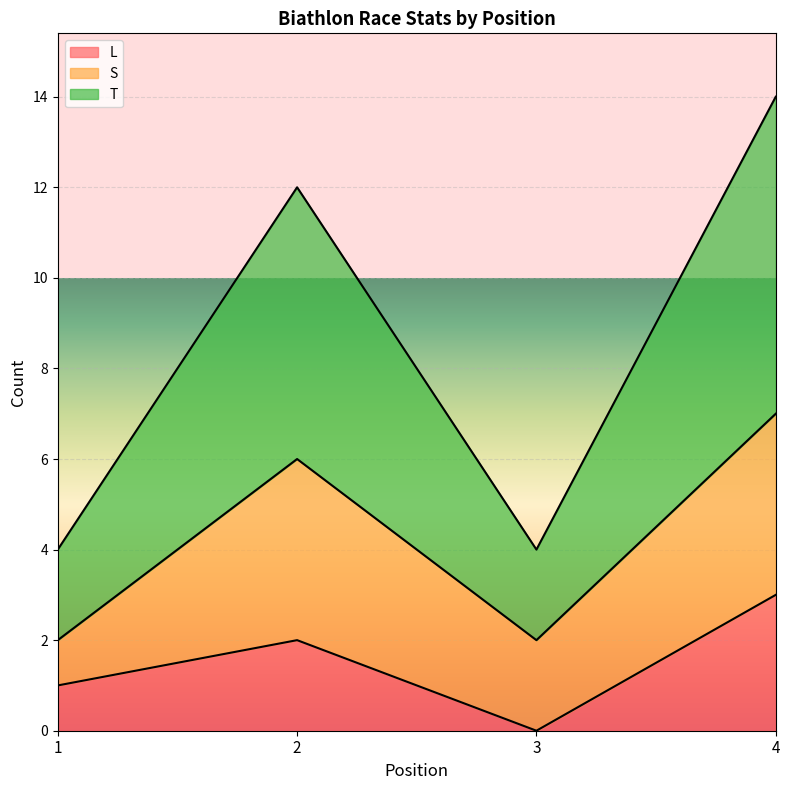

The T series shows 6 at 2. True or false?

True